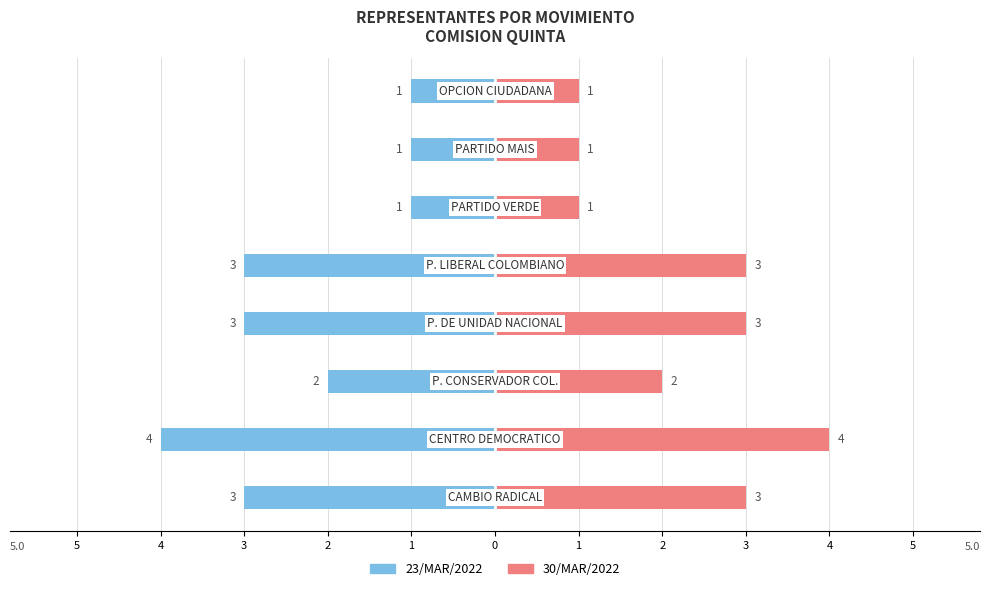

The 30/MAR/2022 series shows 1 at 5. True or false?

False